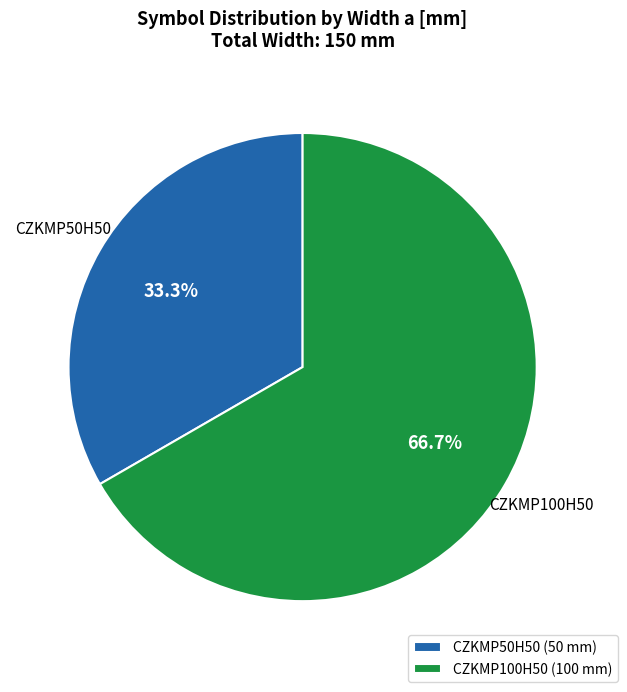

What is the ratio of the value at CZKMP100H50 to the value at CZKMP50H50?

2.0